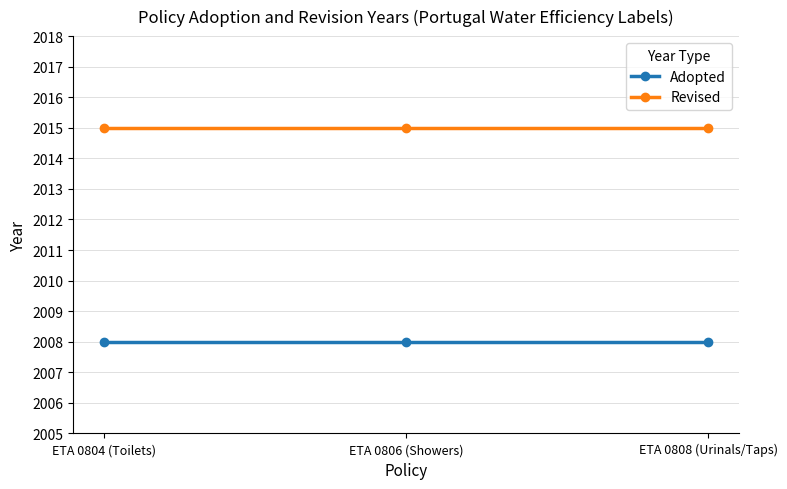

What is the greatest value displayed?

2015